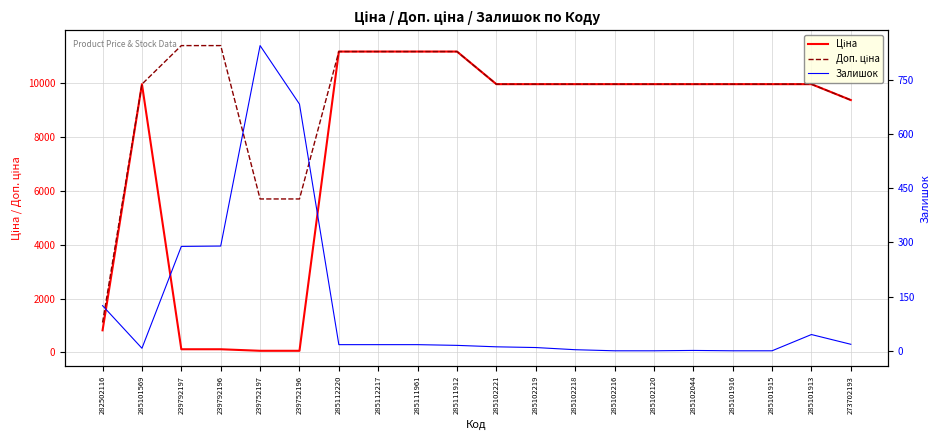

The value of Ціна at 285112217 is 2932.4. True or false?

False